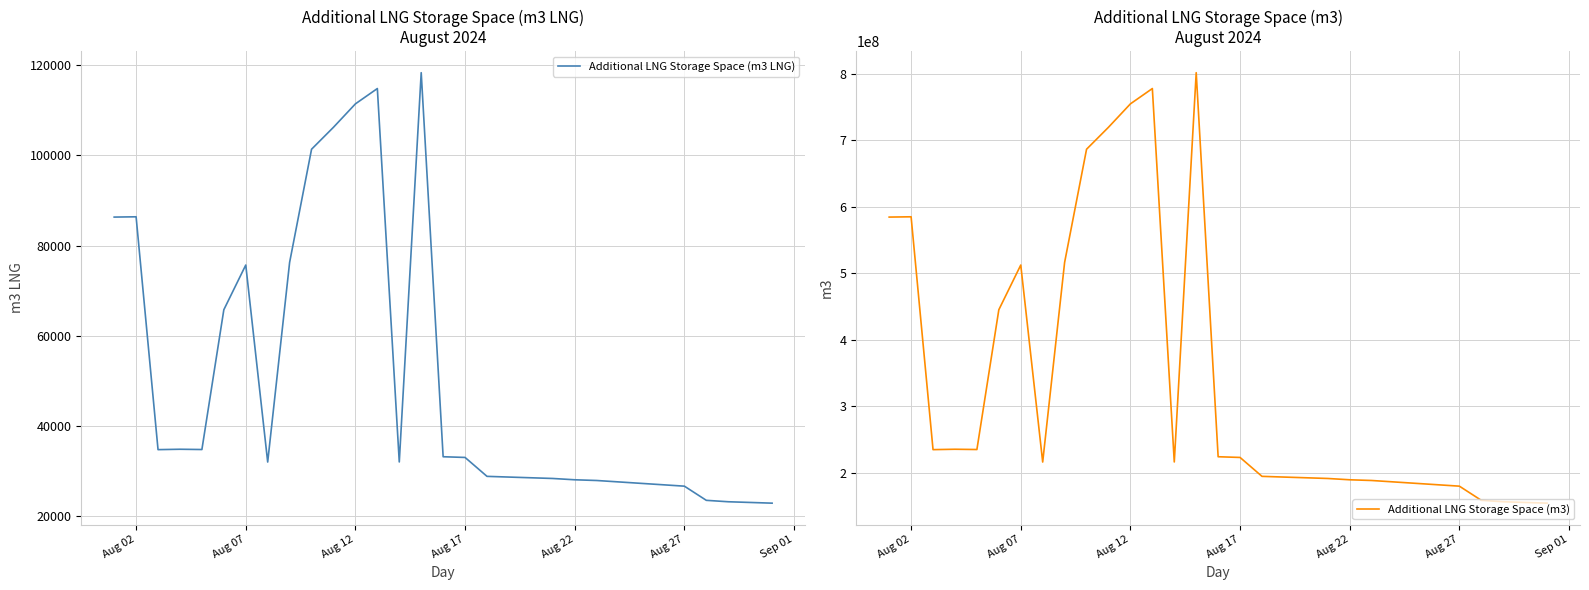

Count the number of data series in this chart.

2